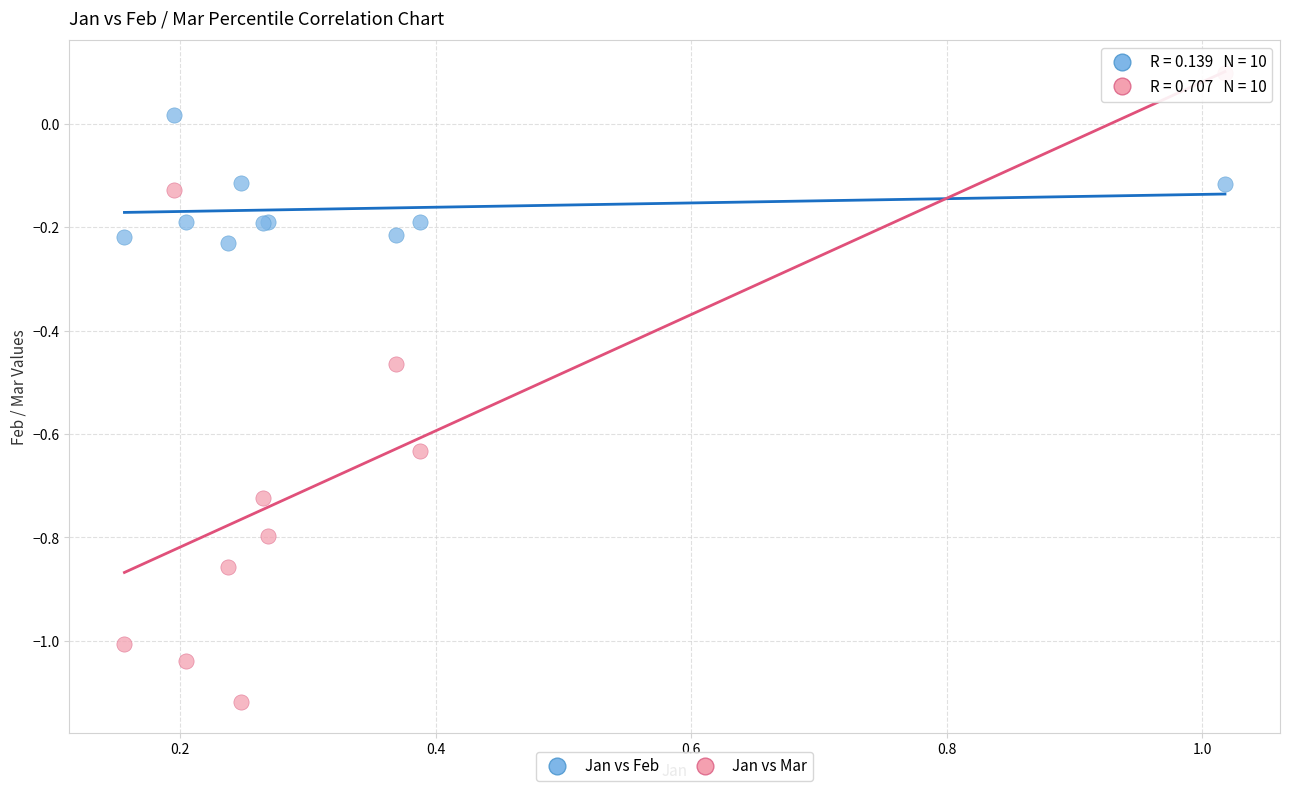

Which series has the largest Y range (max minus min)?

Jan vs Mar